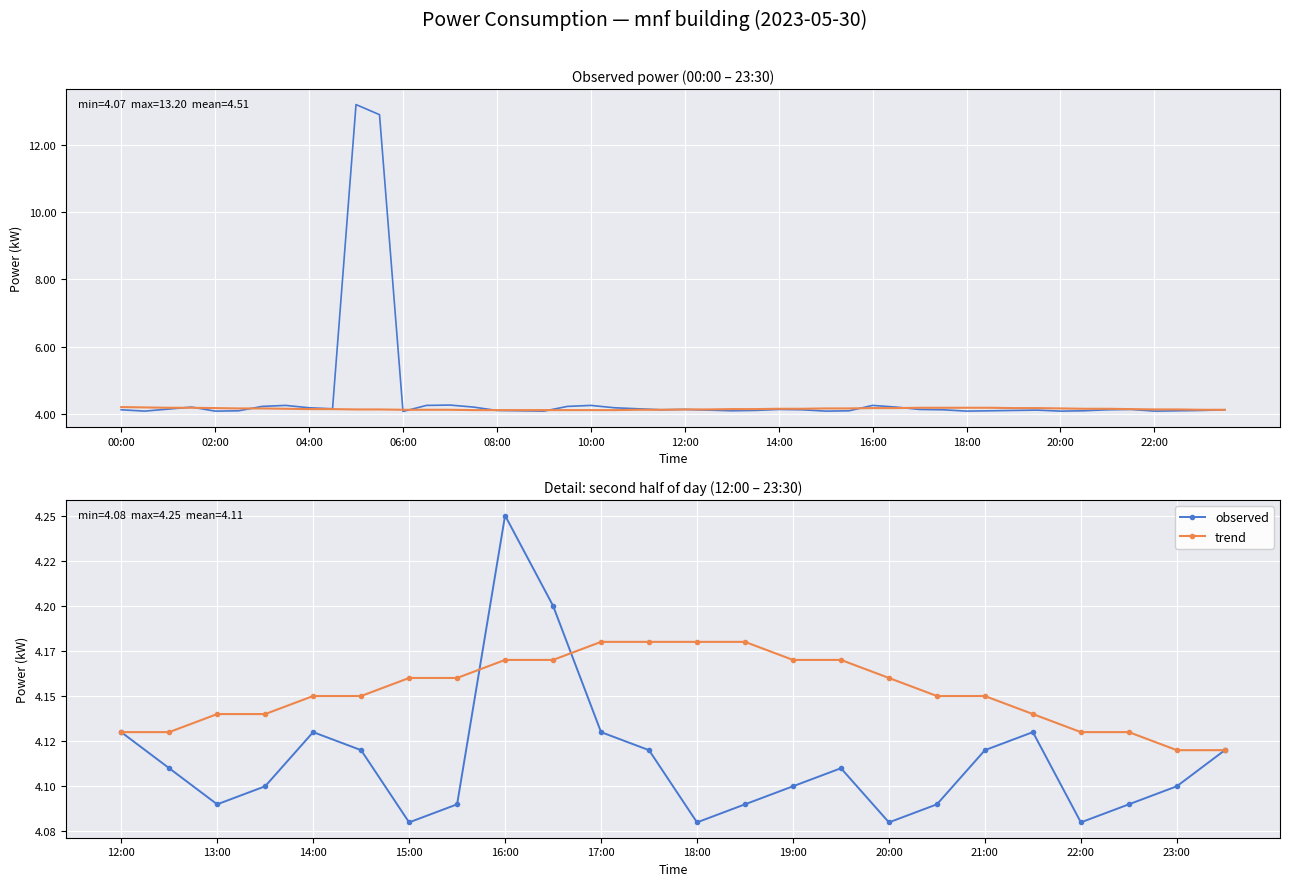

Which series has the largest total across all categories?

trend